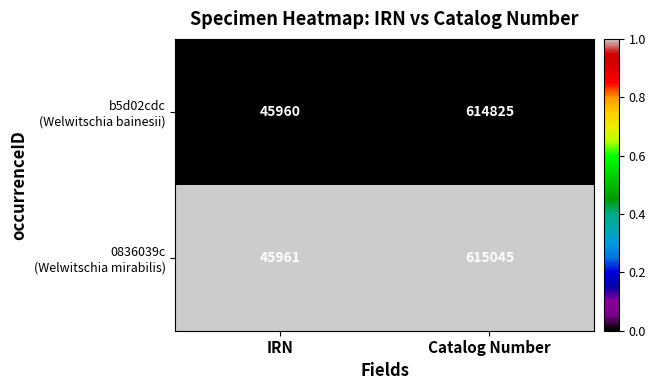

What is the greatest value displayed?

615045